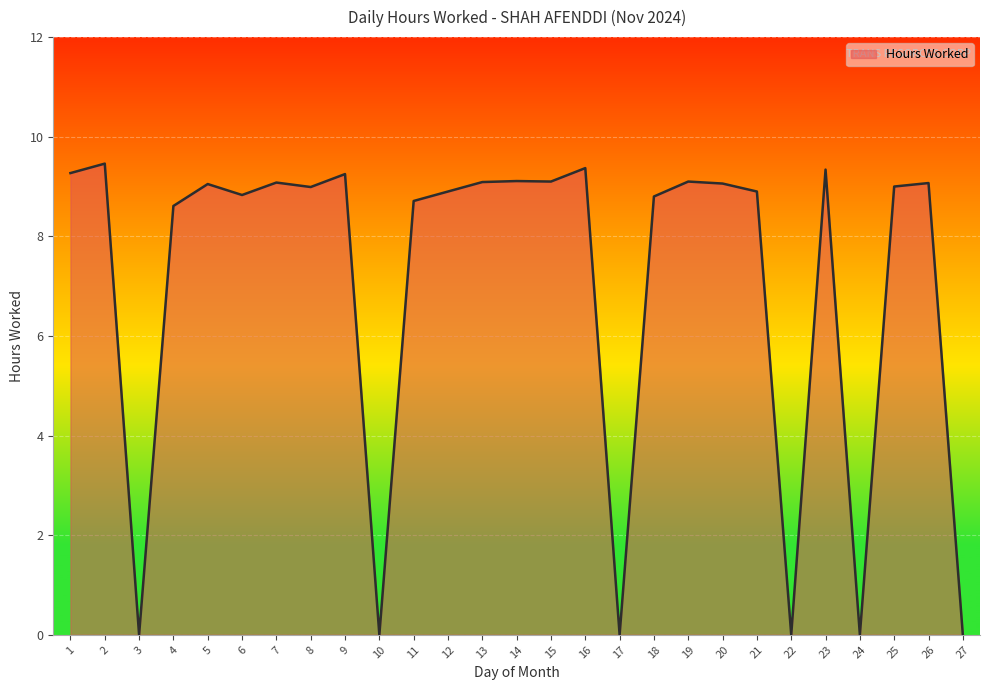

What is the difference between the second highest and second lowest values?

9.4